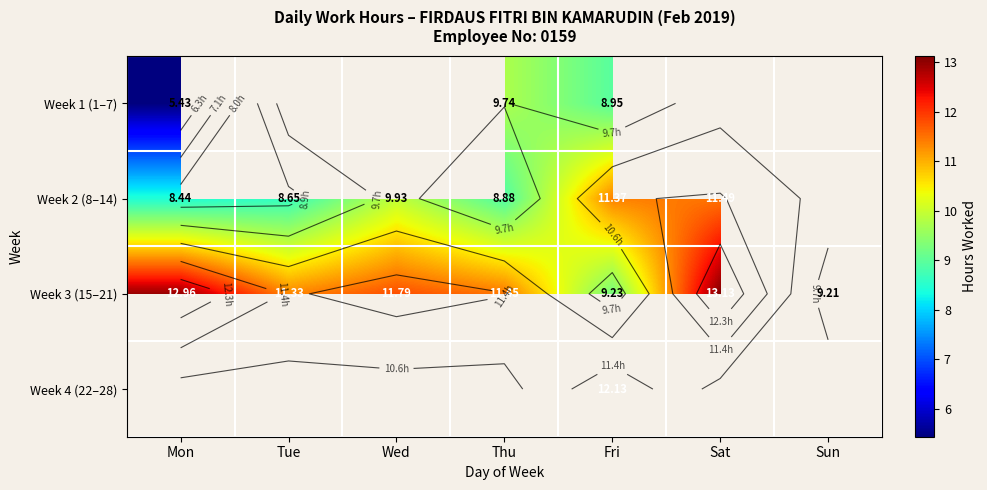

Where does the Week 3 (15–21) series first go above 11?

Mon